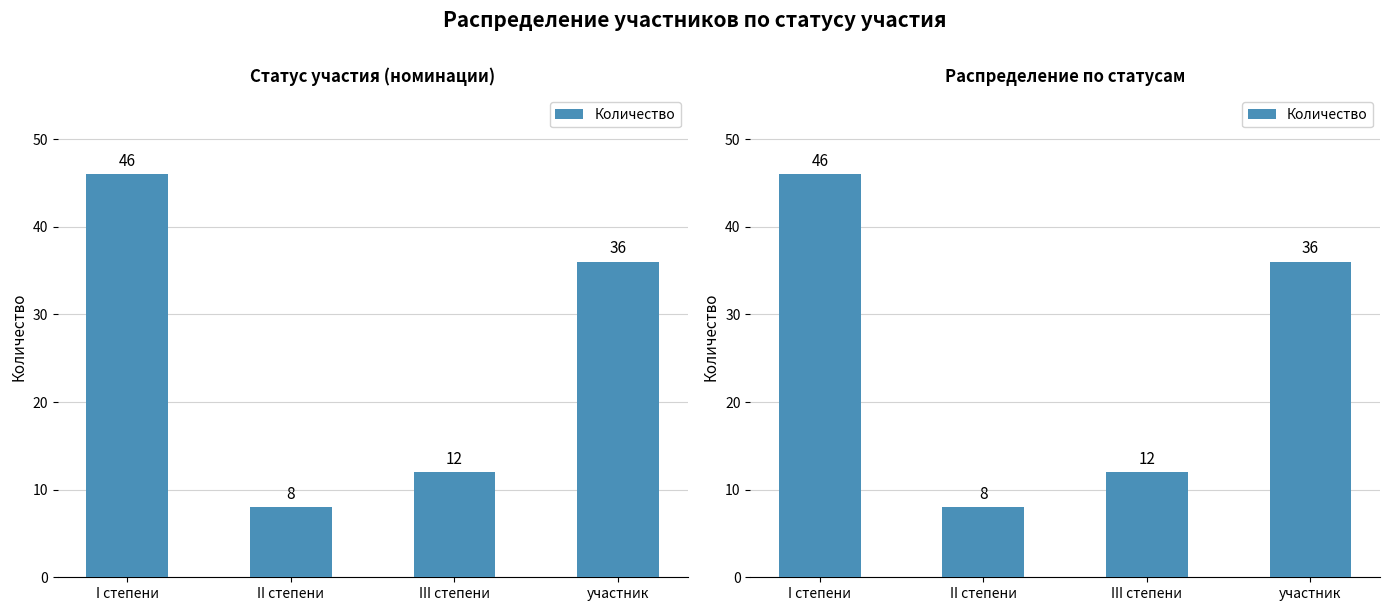

Is it true that the value at I степени is 46?

True